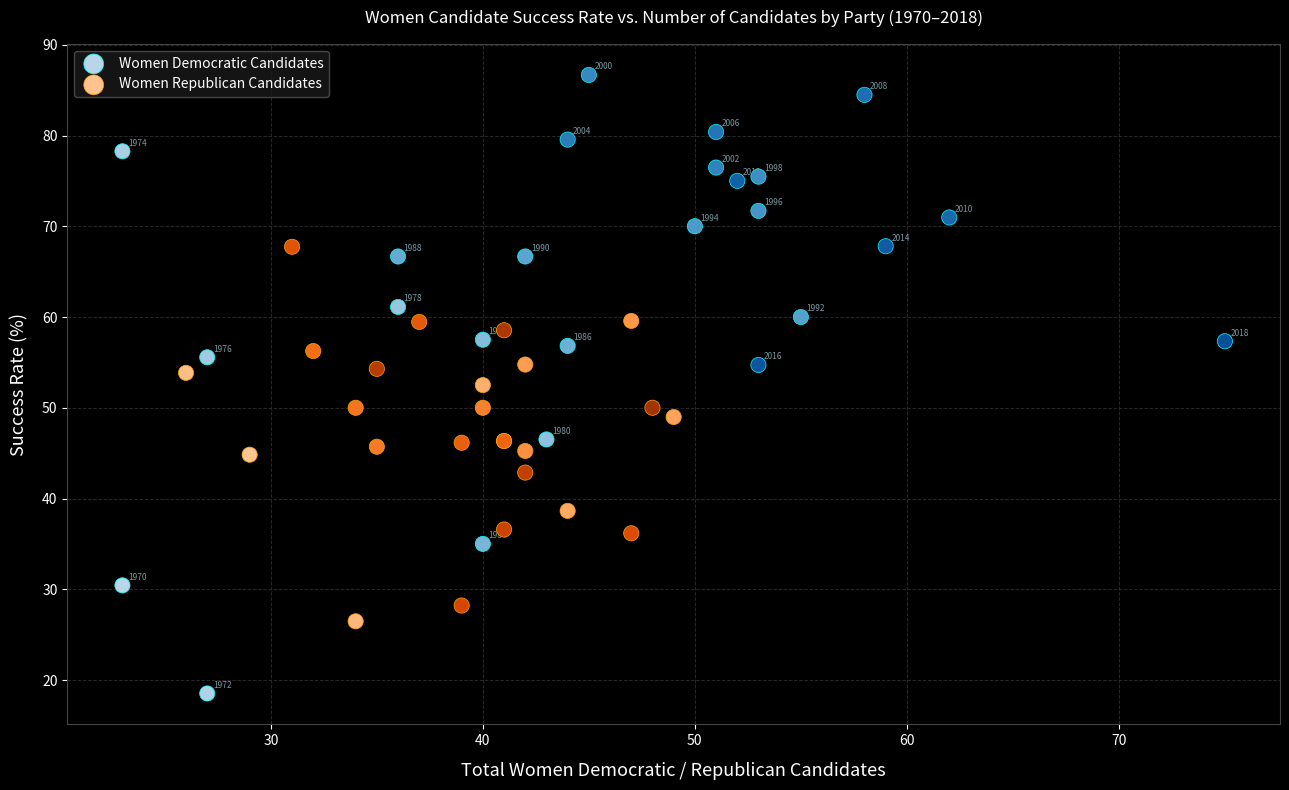

What are all the series names shown in the legend?

Women Democratic Candidates, Women Republican Candidates